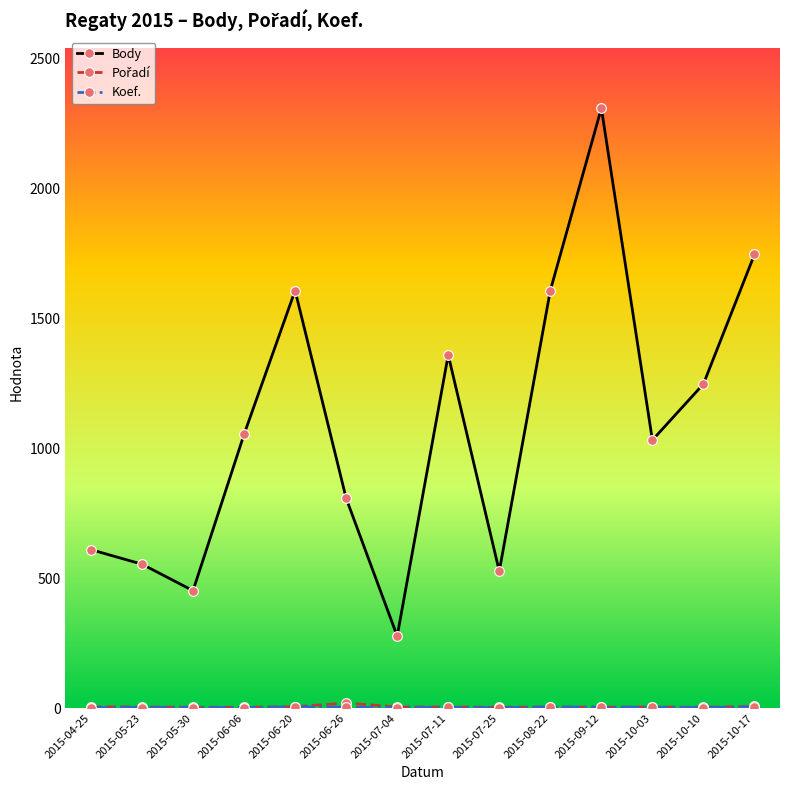

How many data points does each series have?

14